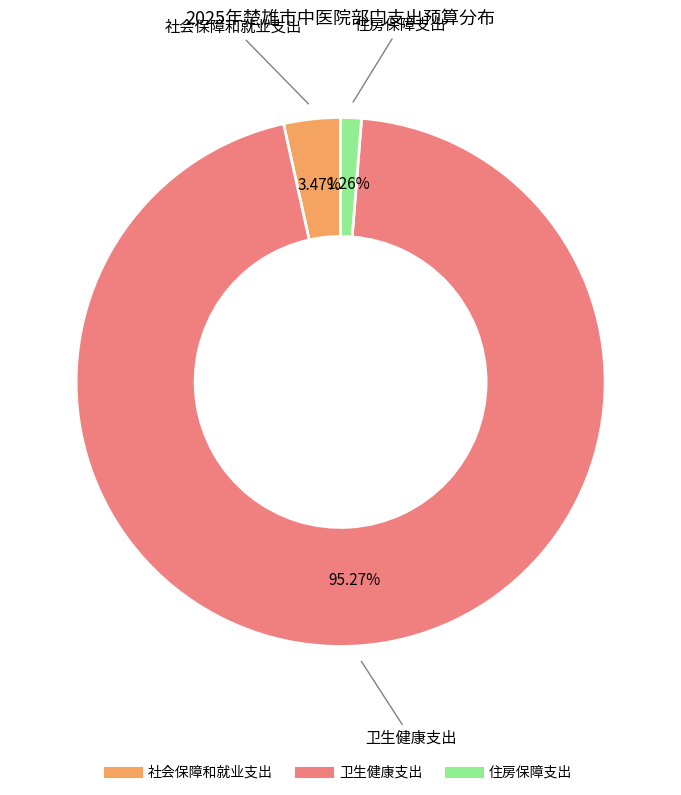

Is there any slice that represents more than half of the pie?

Yes